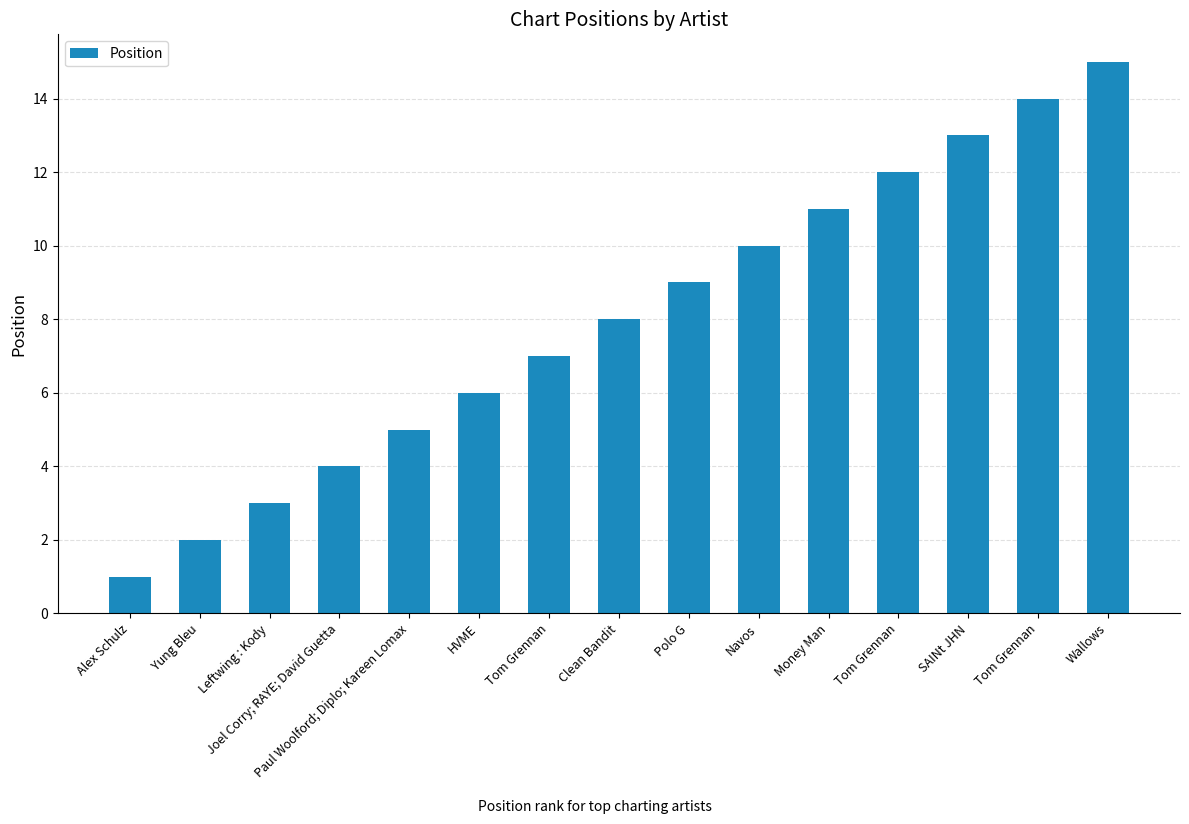

Reading right to left, extract all data points from this chart.

Wallows=15	Tom Grennan=14	SAINt JHN=13	Tom Grennan=12	Money Man=11	Navos=10	Polo G=9	Clean Bandit=8	Tom Grennan=7	HVME=6	Paul Woolford; Diplo; Kareen Lomax=5	Joel Corry; RAYE; David Guetta=4	Leftwing : Kody=3	Yung Bleu=2	Alex Schulz=1